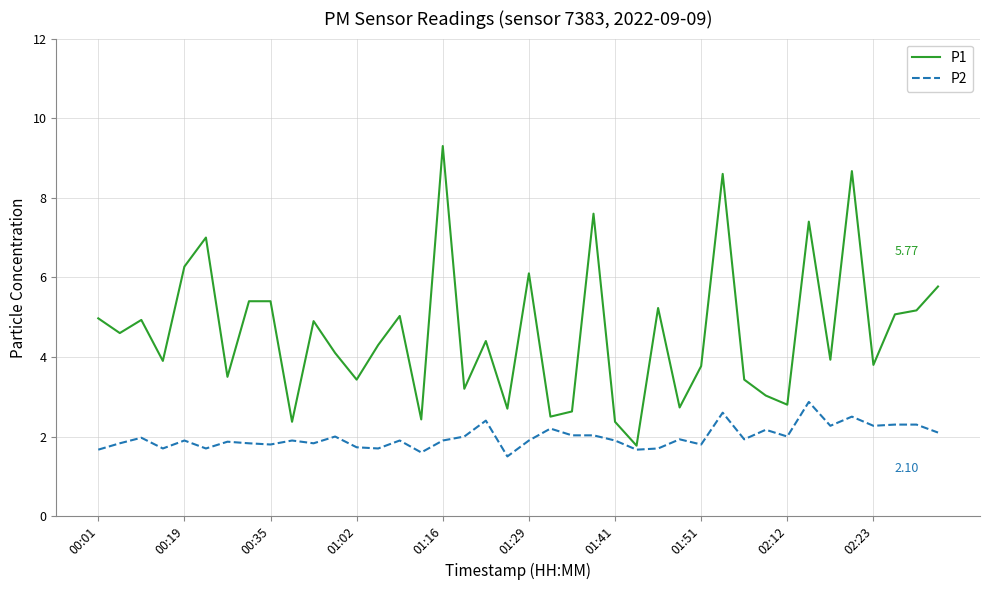

True or false: P2 and P1 cross at least once.

False